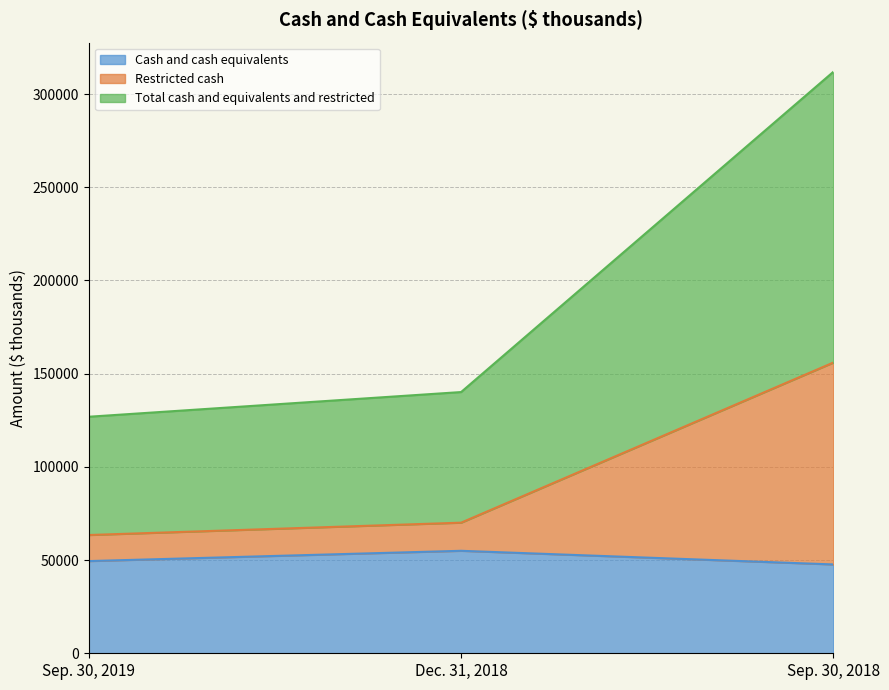

How many data points in Total cash and equivalents and restricted are less than 140142?

1